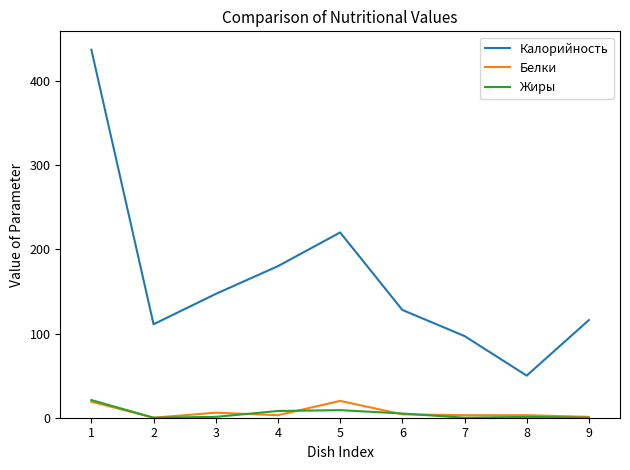

The value of Калорийность at 3 is 147. True or false?

True